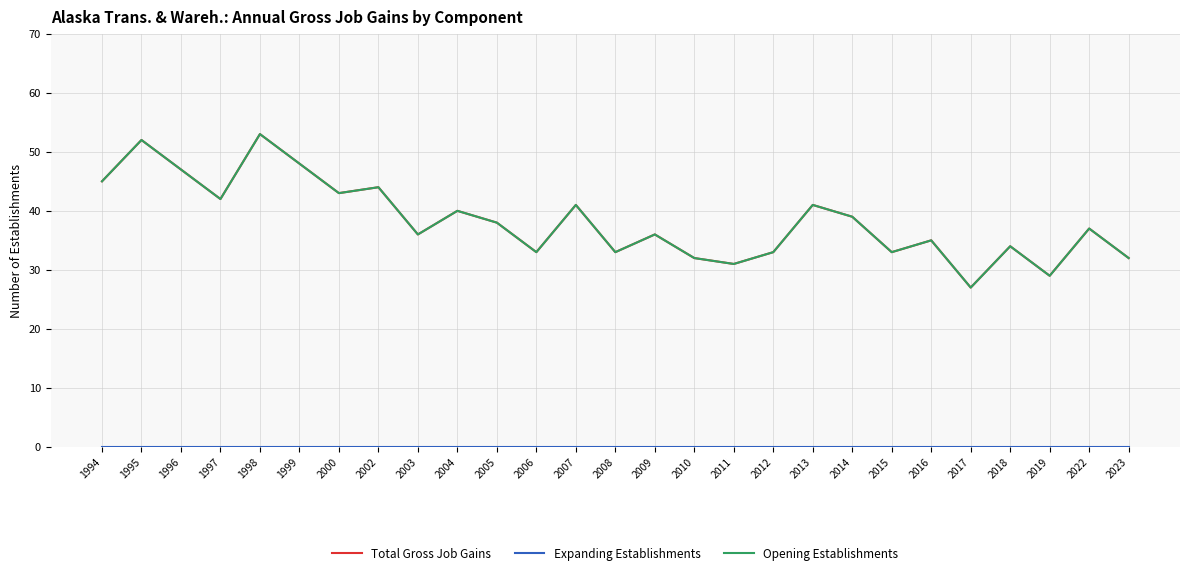

Is this an area chart (filled region under the line)?

No